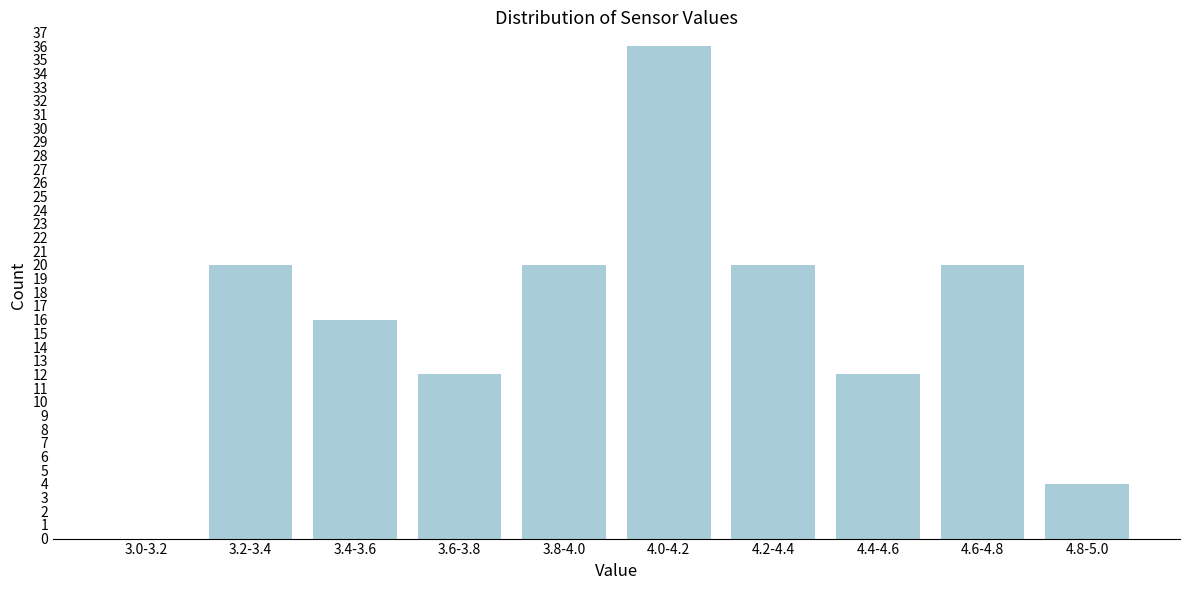

Reading left to right, transcribe all the data shown in this chart.

3.0-3.2=0	3.2-3.4=20	3.4-3.6=16	3.6-3.8=12	3.8-4.0=20	4.0-4.2=36	4.2-4.4=20	4.4-4.6=12	4.6-4.8=20	4.8-5.0=4